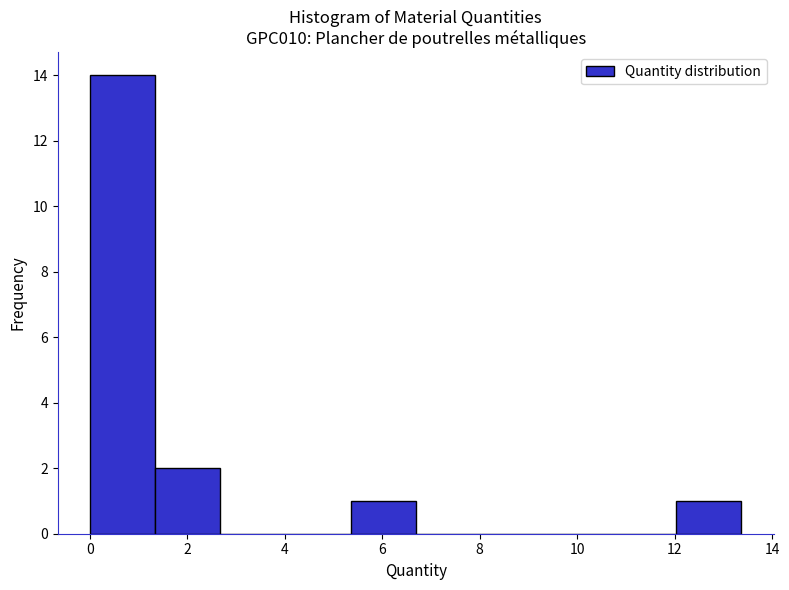

How tall is the bar that spans 0.0 to 1.4 on the x-axis? Neither the bar edges nor the heights are printed on the chart, so give them approximately, as read against the axes.

14